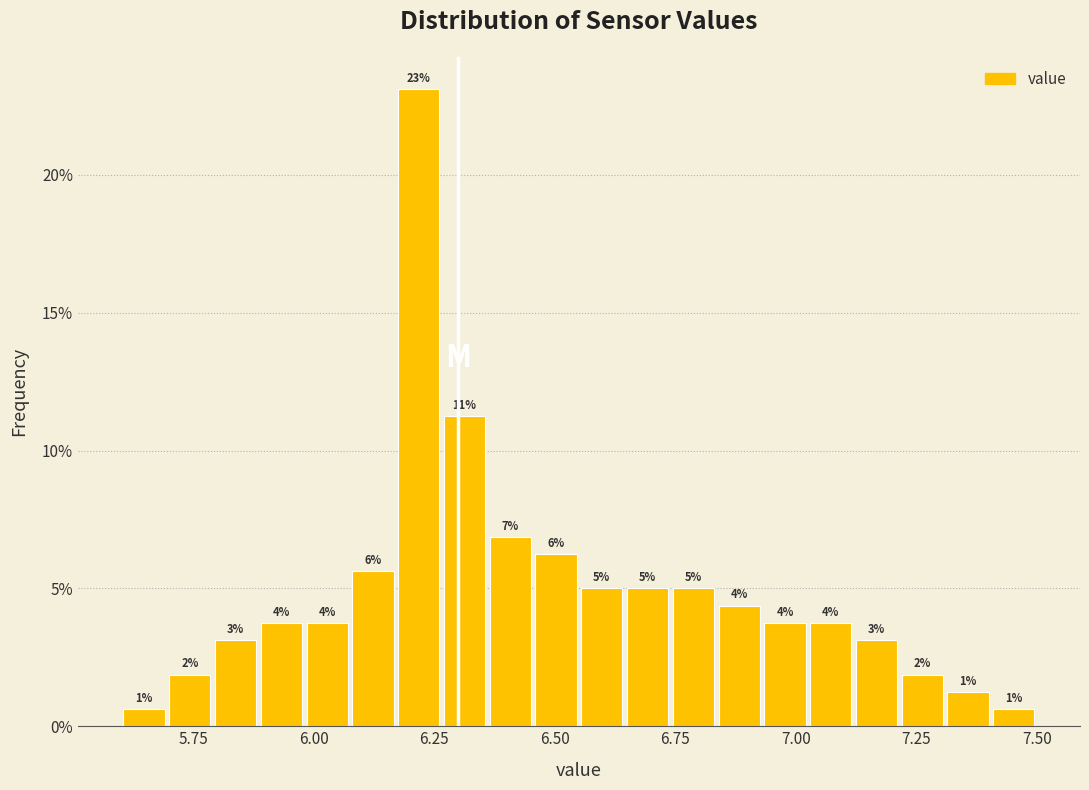

Read against the x-axis, roughly where is the centre of the tallest bar?

6.20